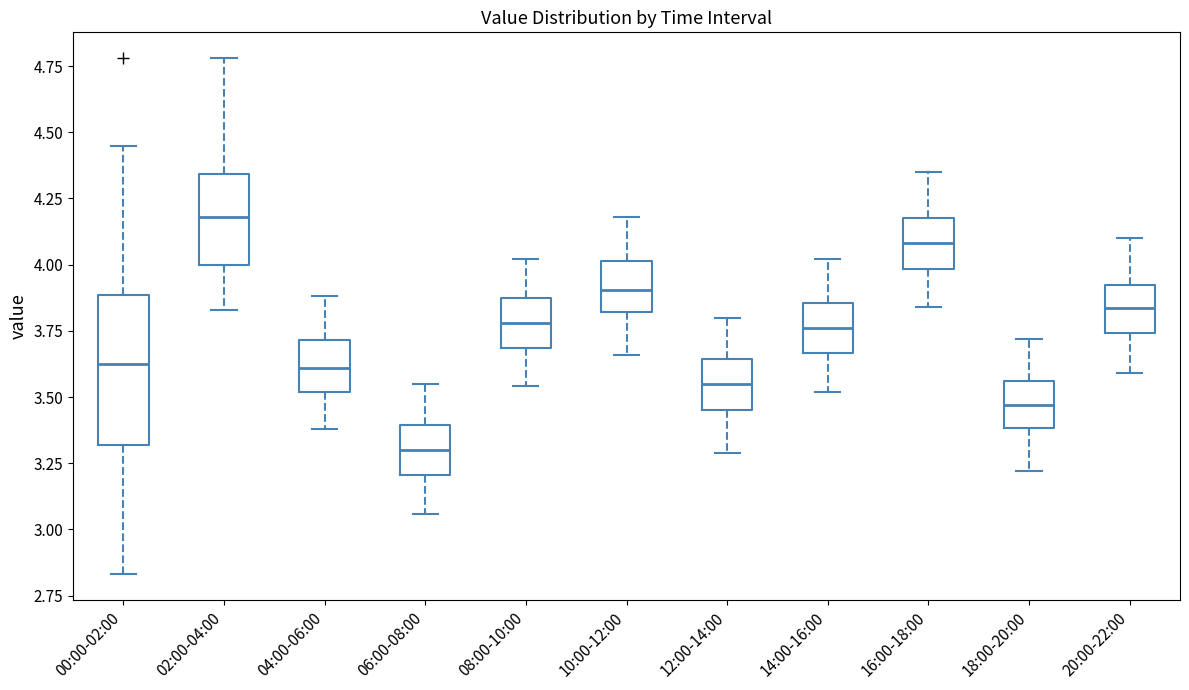

Which box's median line is the highest?

02:00-04:00